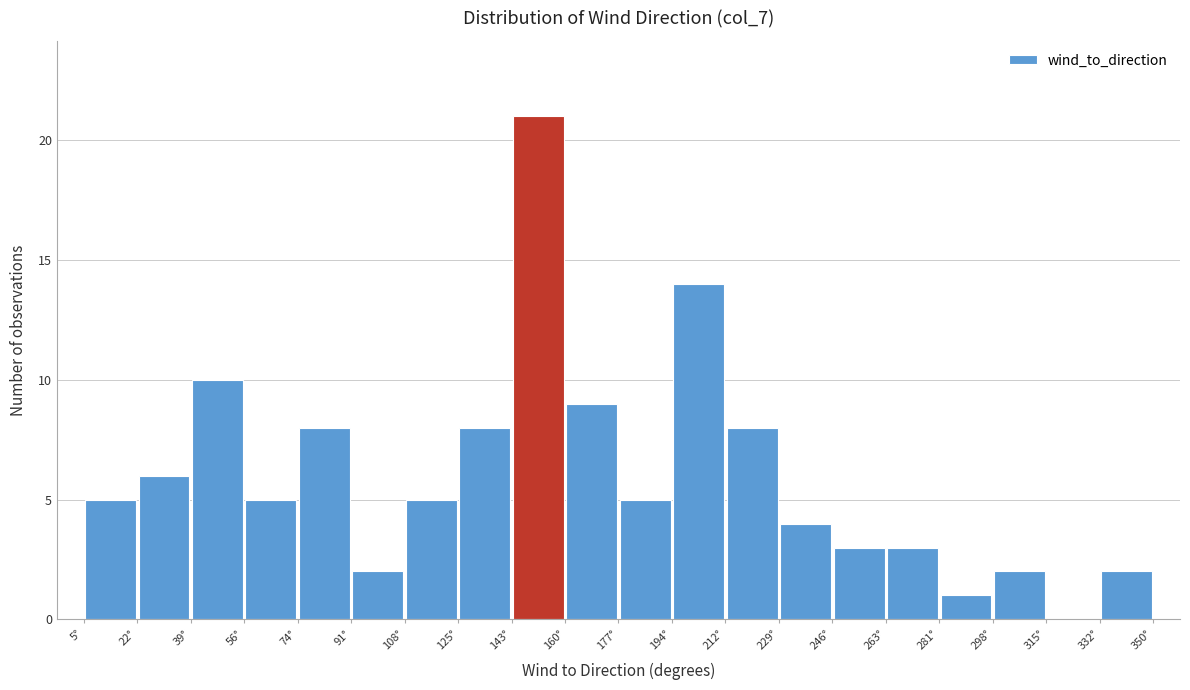

How tall is the bar that spans 264 to 282 on the x-axis? Neither the bar edges nor the heights are printed on the chart, so give them approximately, as read against the axes.

3